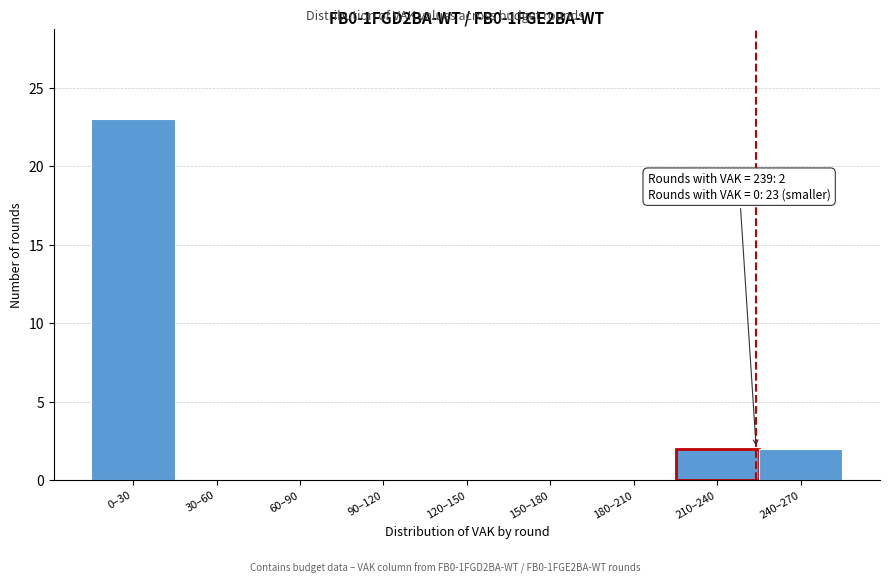

Reading left to right, extract all data points from this chart.

0–30=23	30–60=0	60–90=0	90–120=0	120–150=0	150–180=0	180–210=0	210–240=2	240–270=2